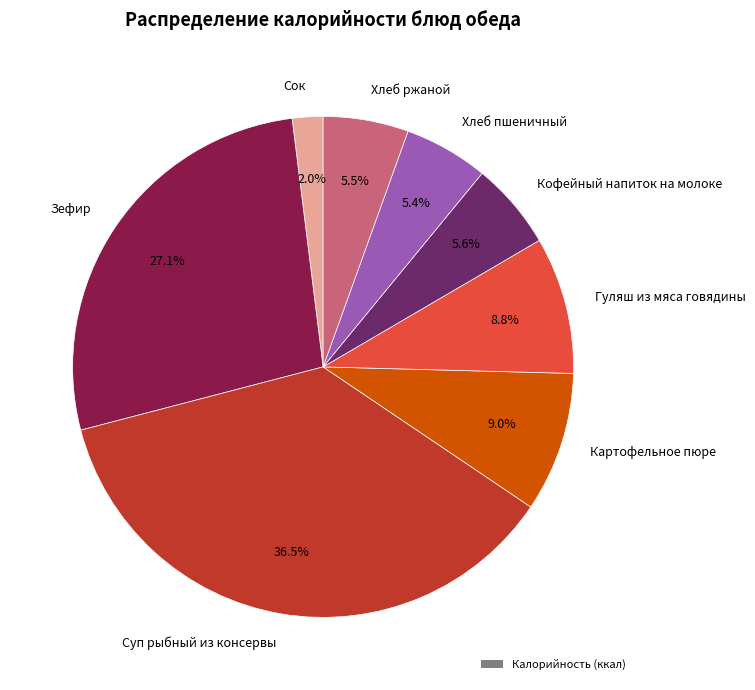

Is there a majority slice in this chart?

No